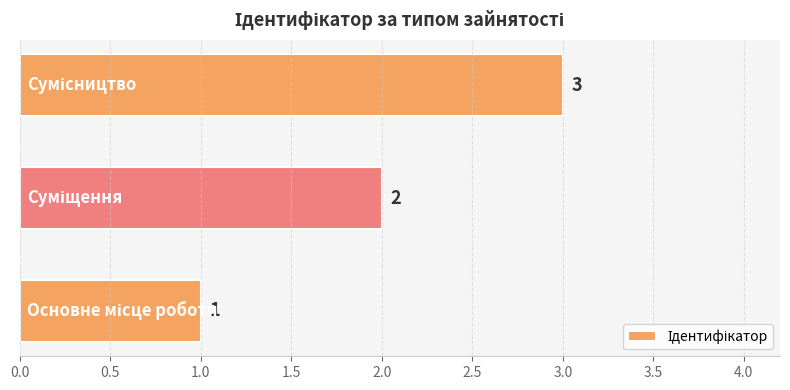

How many values are between 1 and 3?

3